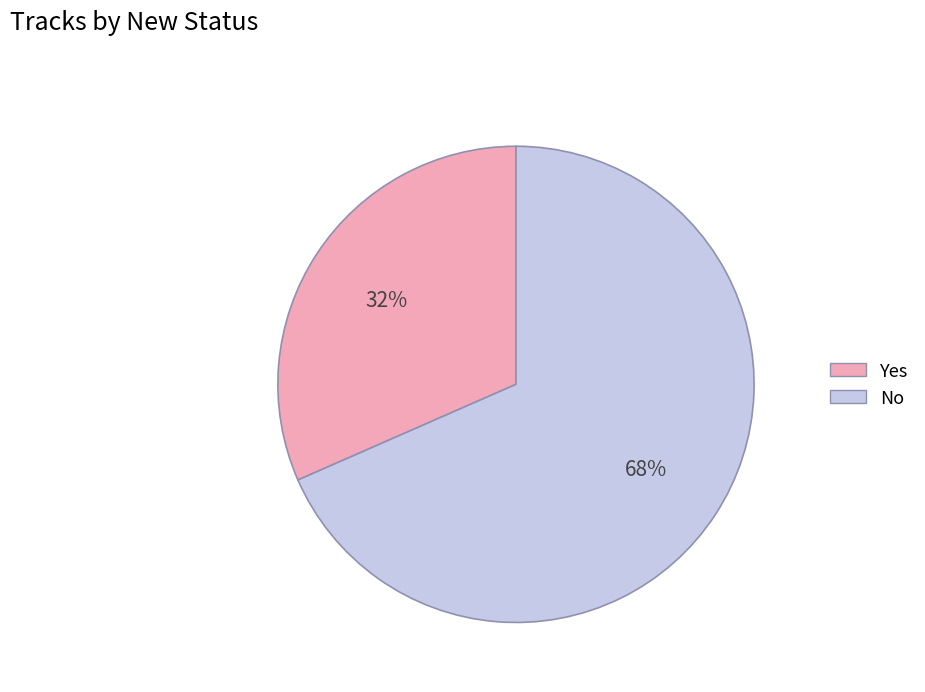

Which category has the biggest portion of the pie?

No